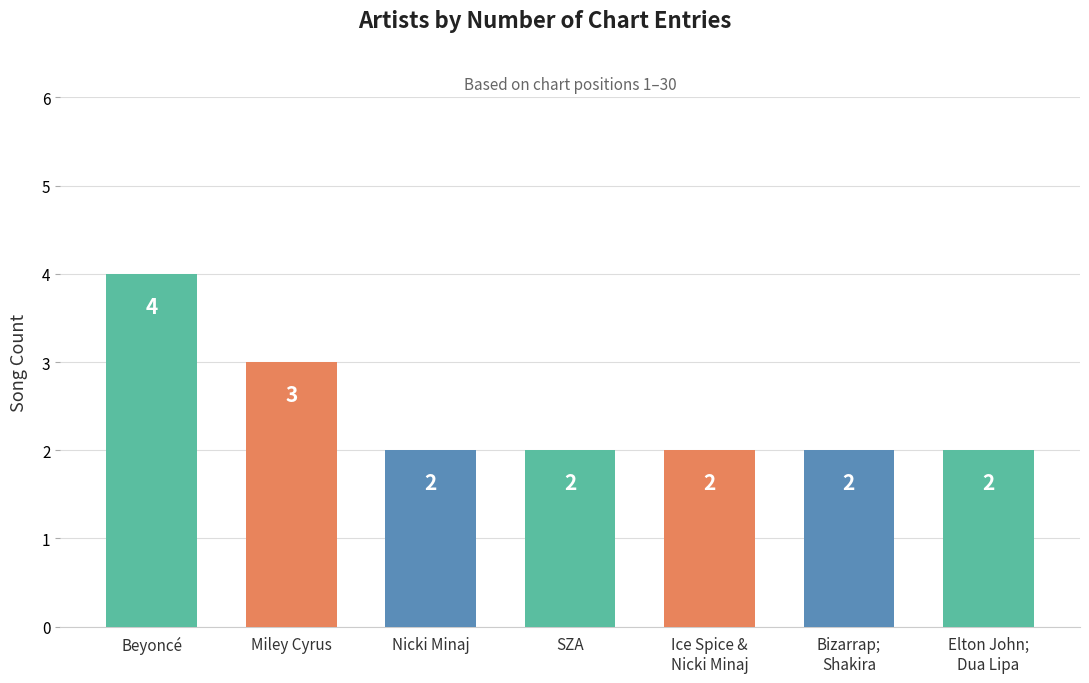

Count the number of categories in the chart.

7